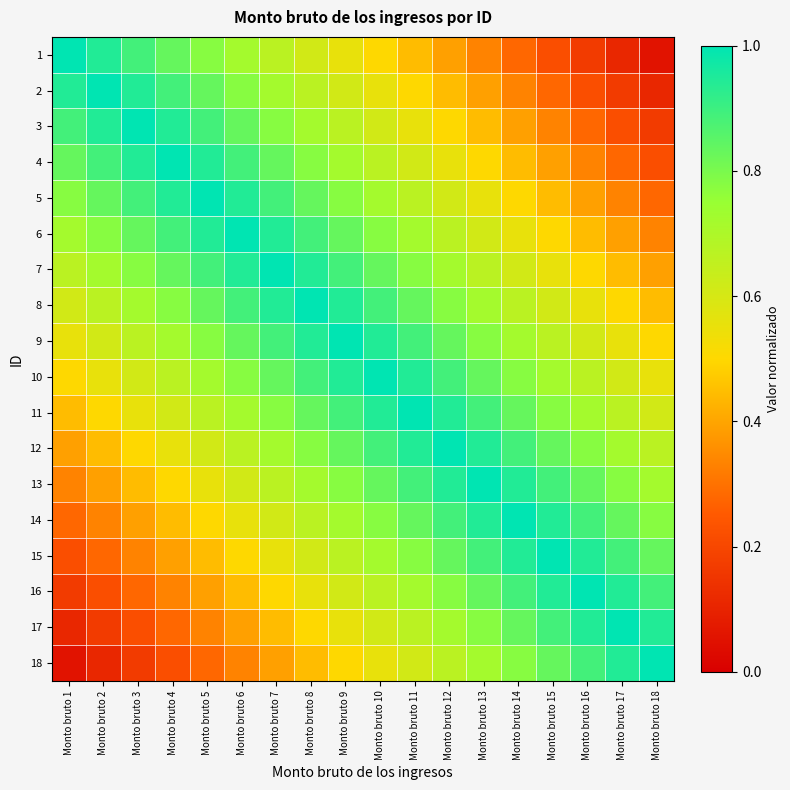

List the series in order of their peak value, highest first.

1, 2, 3, 4, 5, 6, 7, 8, 9, 10, 11, 12, 13, 14, 15, 16, 17, 18